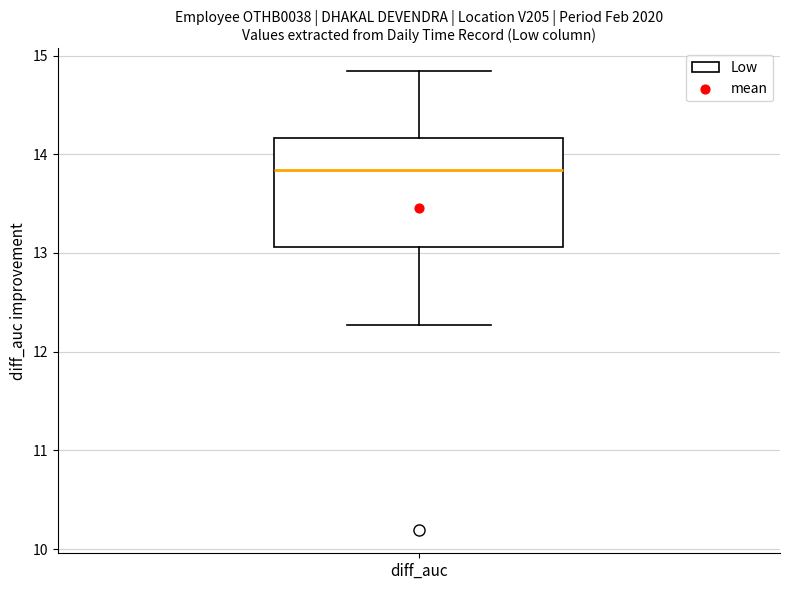

Where is the upper edge of the box for diff_auc on the y-axis? The values are not printed on the chart, so give them approximately, as read against the axis.

14.2